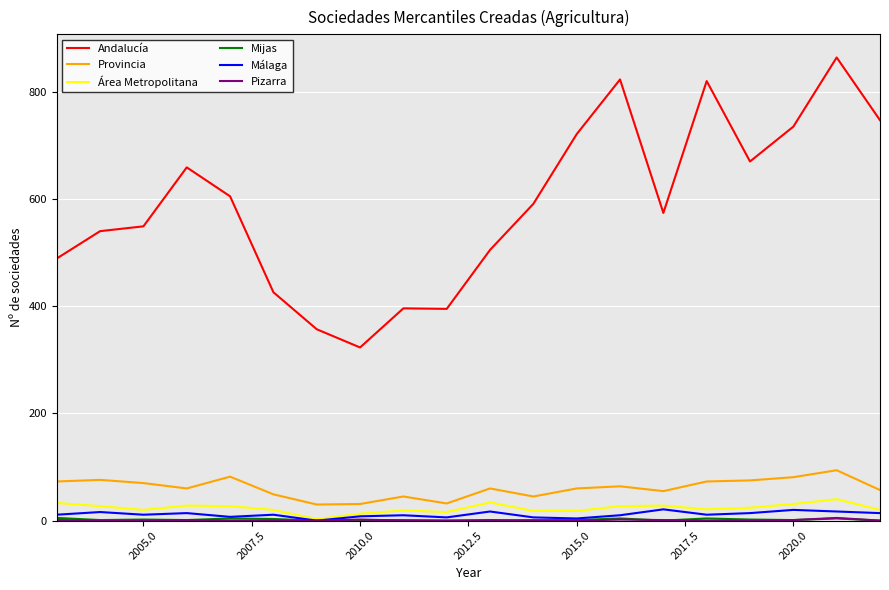

Which series has the largest range (max minus min)?

Andalucía